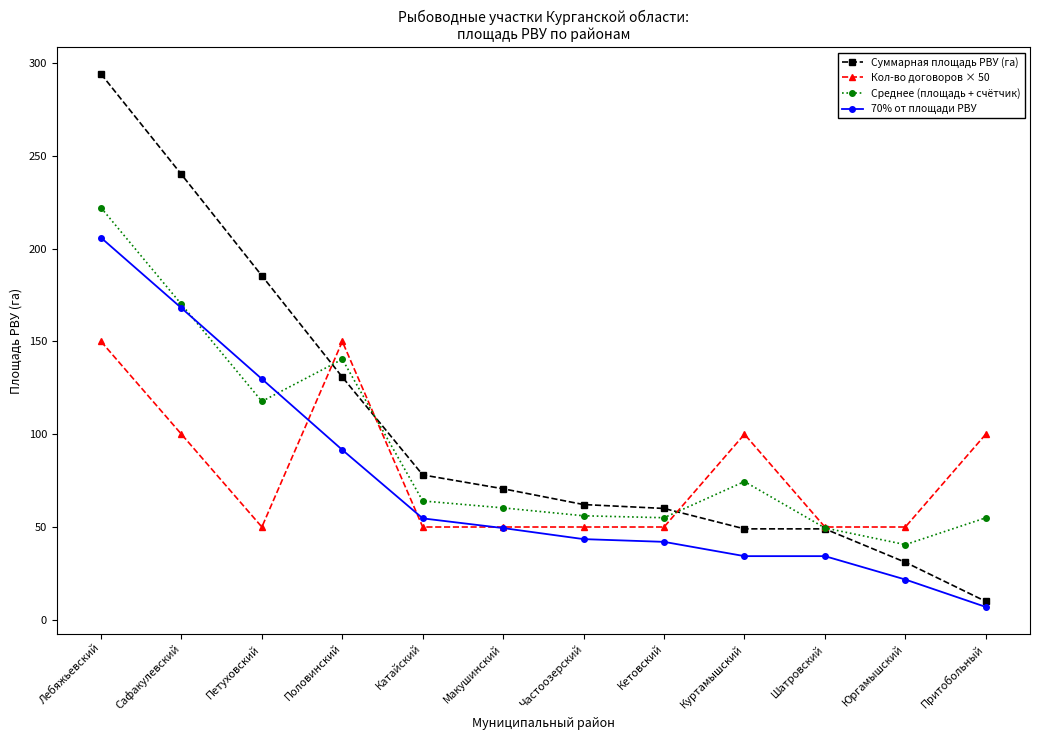

What are all the series names shown in the legend?

Суммарная площадь РВУ (га), Кол-во договоров × 50, Среднее (площадь + счётчик), 70% от площади РВУ